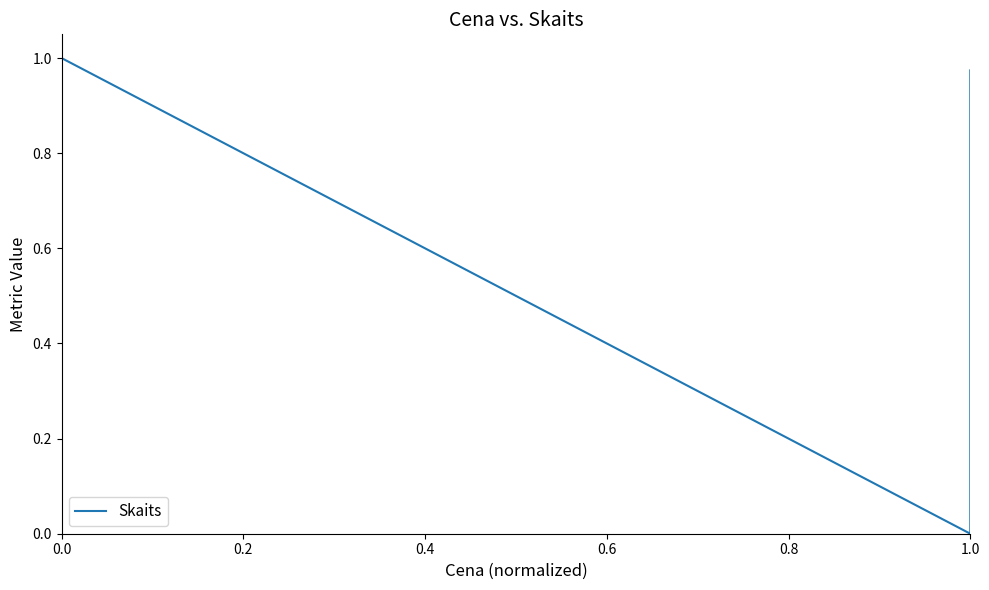

Does the chart have visible grid lines?

No